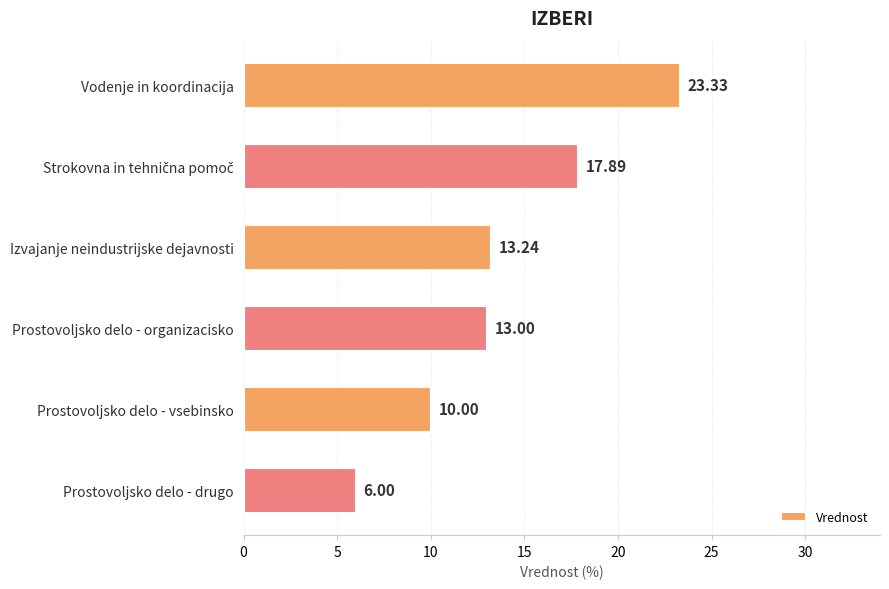

At which label is the value closest to 14?

Izvajanje neindustrijske dejavnosti